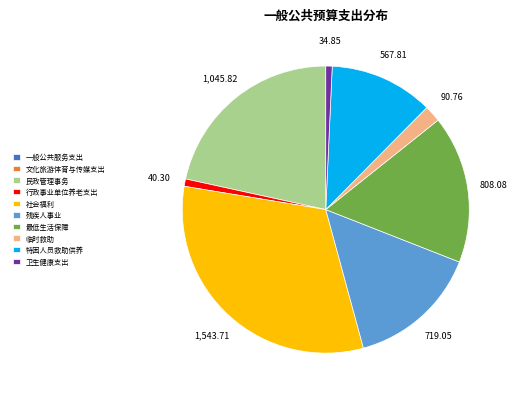

Which has a higher value, 社会福利 or 临时救助?

社会福利